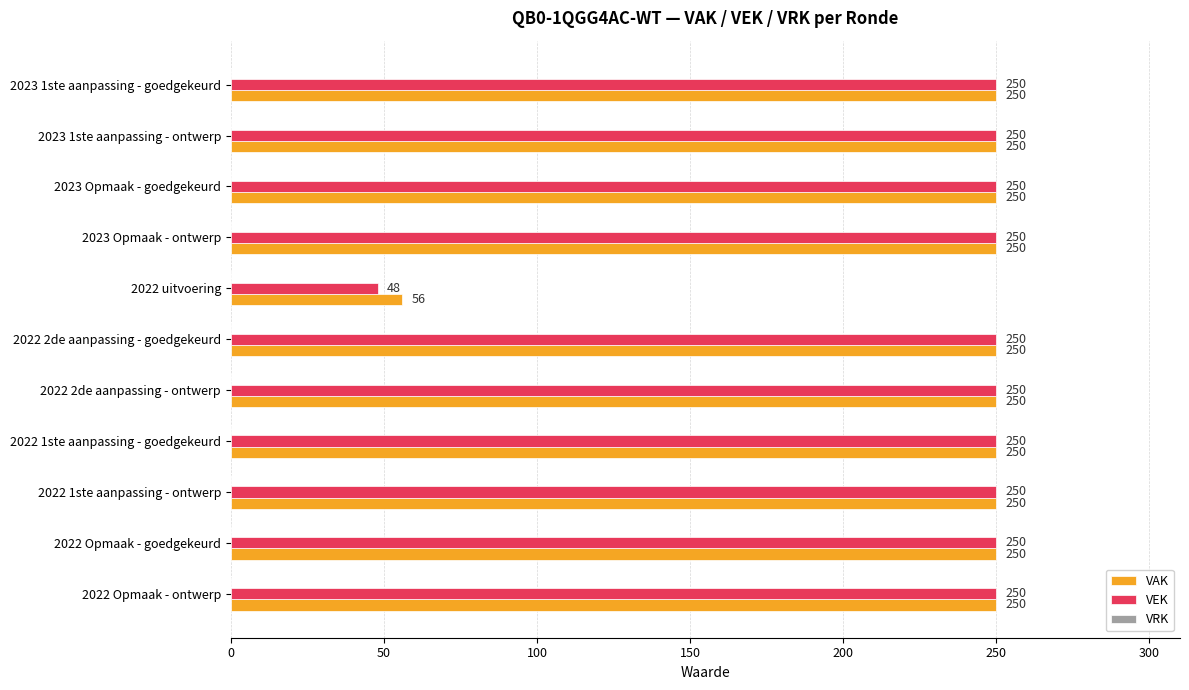

Rank the series by their average value, from lowest to highest.

VEK, VAK